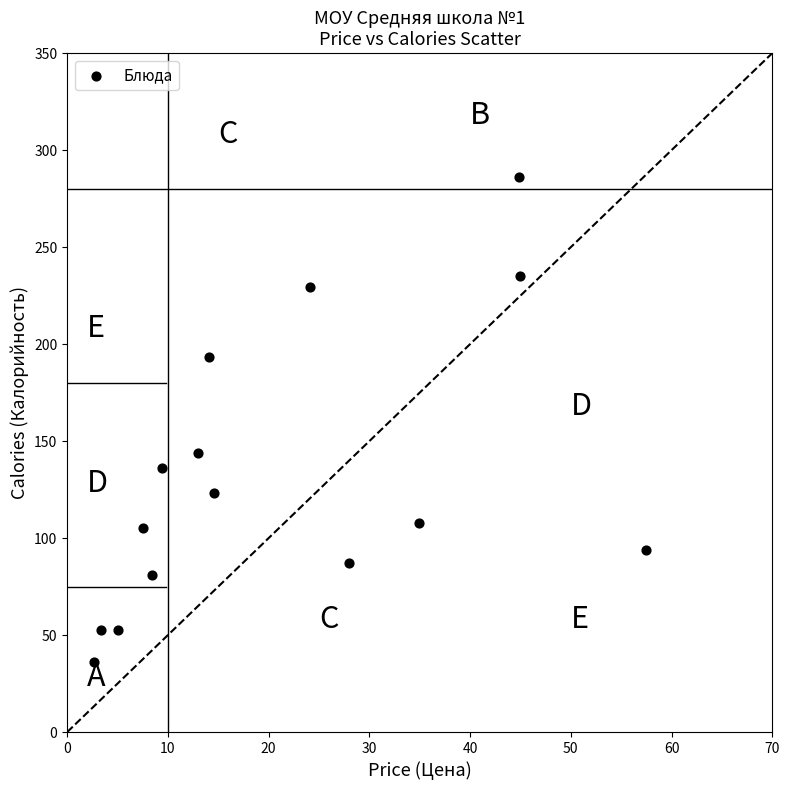

What is the range of X values (max minus min)?

54.8